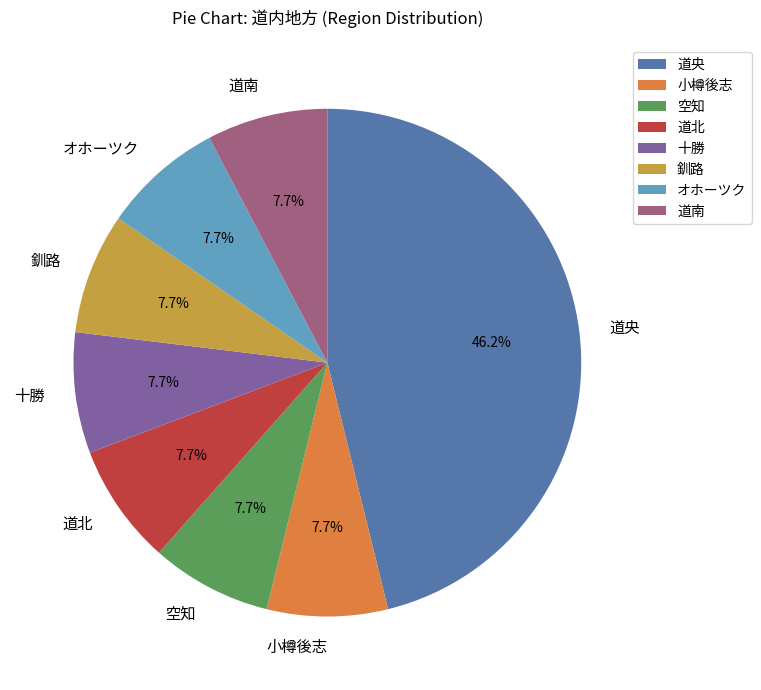

What is the ratio of the value at 道南 to the value at 小樽後志?

1.0